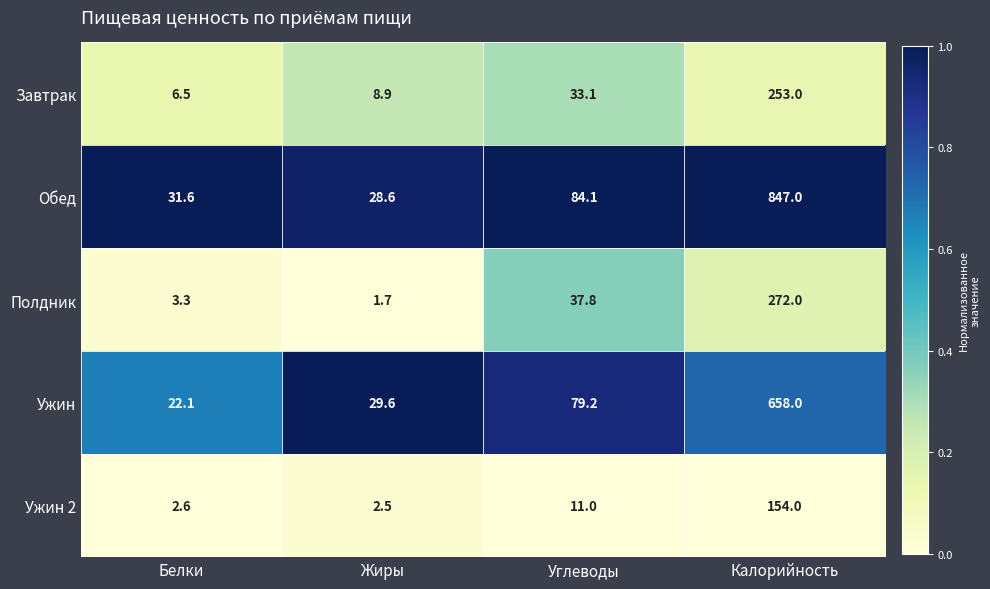

What is the approximate value of Ужин at Белки?

22.1